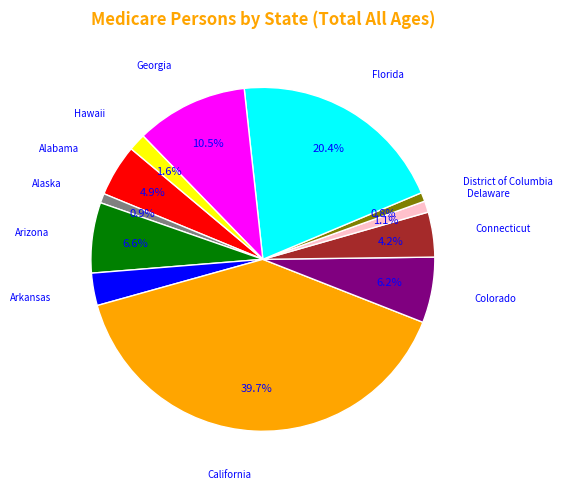

How many segments does this pie chart have?

12